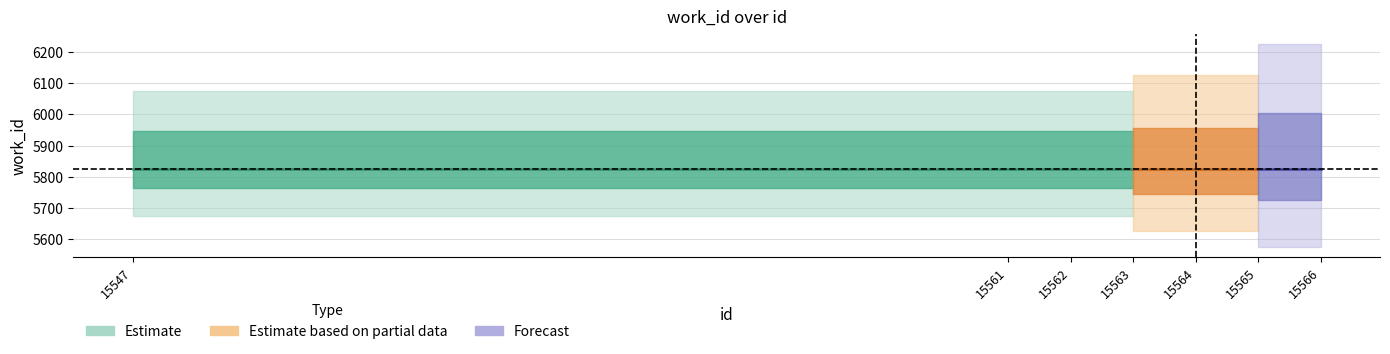

What is the smallest value displayed?

5826